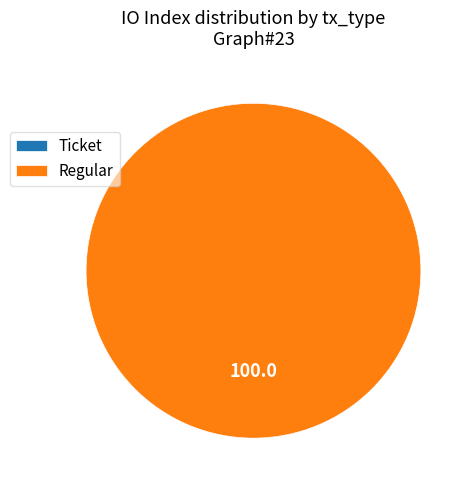

What is the largest slice in the pie chart?

Regular